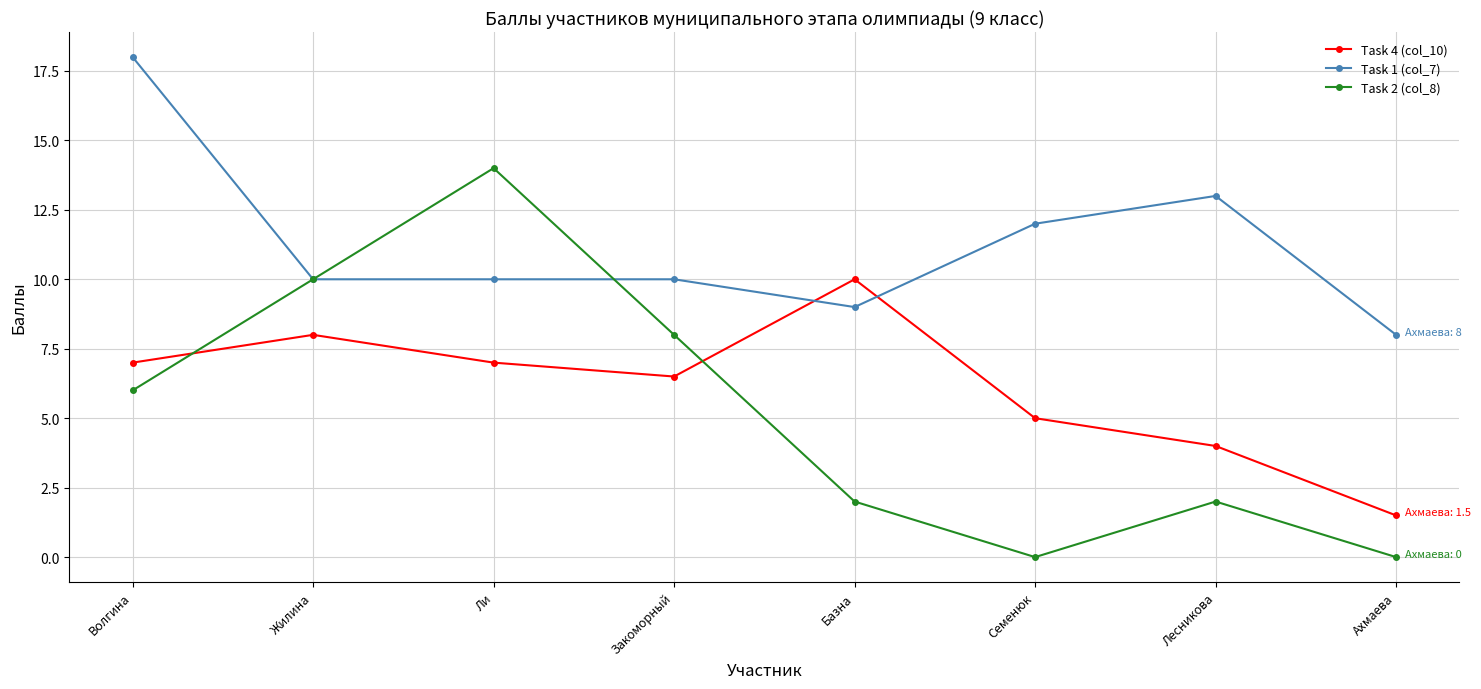

Between which two adjacent categories do Task 1 (col_7) and Task 4 (col_10) first intersect?

Закоморный and Базна